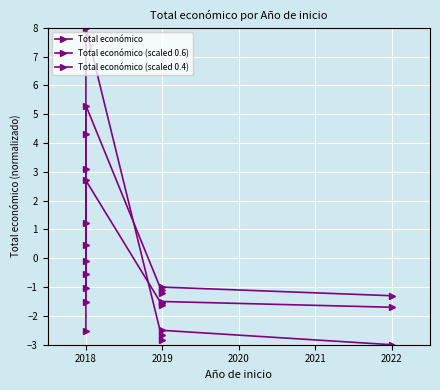

Rank the series at 2018 from highest to lowest value.

Total económico (scaled 0.6), Total económico (scaled 0.4), Total económico